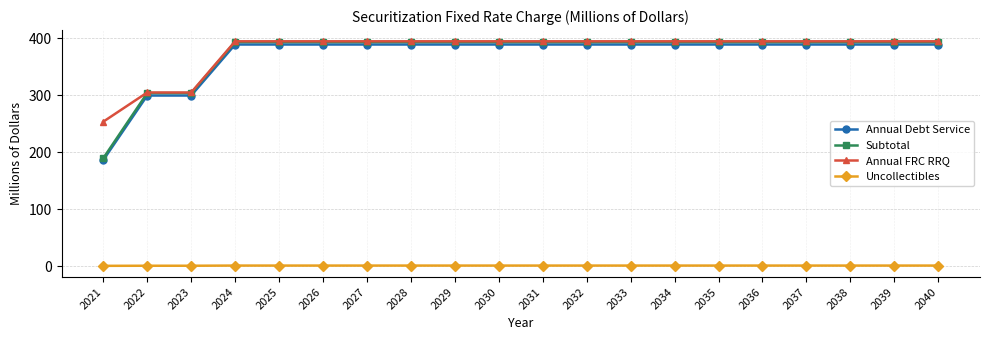

What is the difference between the highest and lowest values at 2035?

393.4